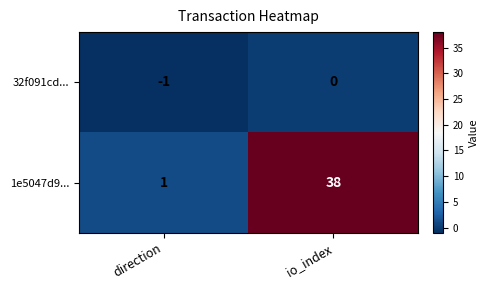

What is the difference between the highest and lowest values at direction?

2